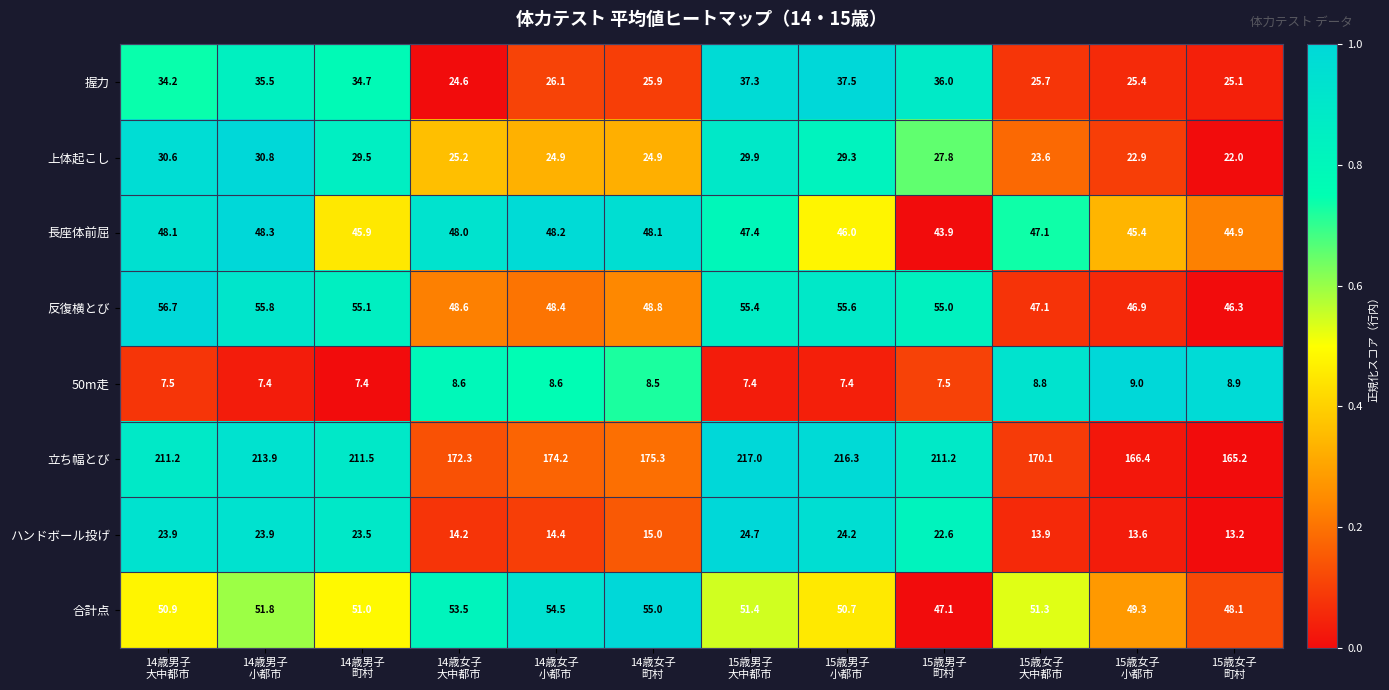

Which series has the largest total across all categories?

立ち幅とび